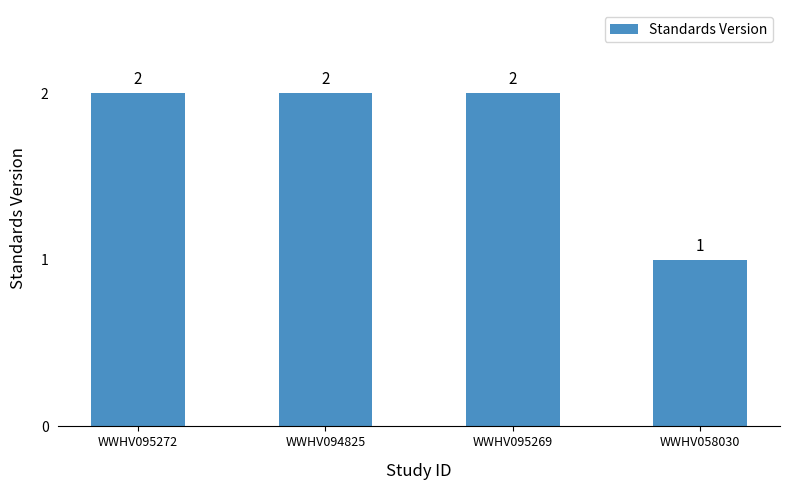

What is the value of the 4th bar from the left?

1